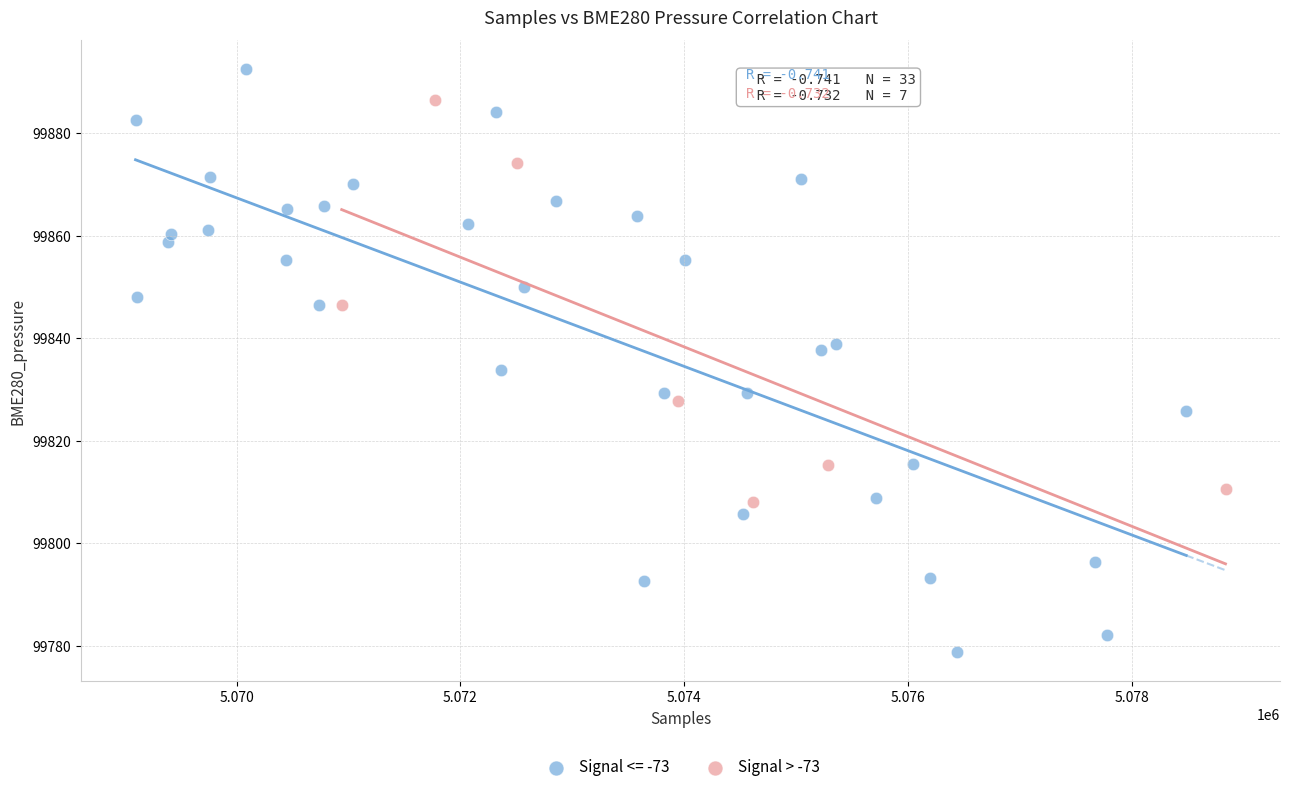

Which series contains the lowest Y value?

Signal <= -73